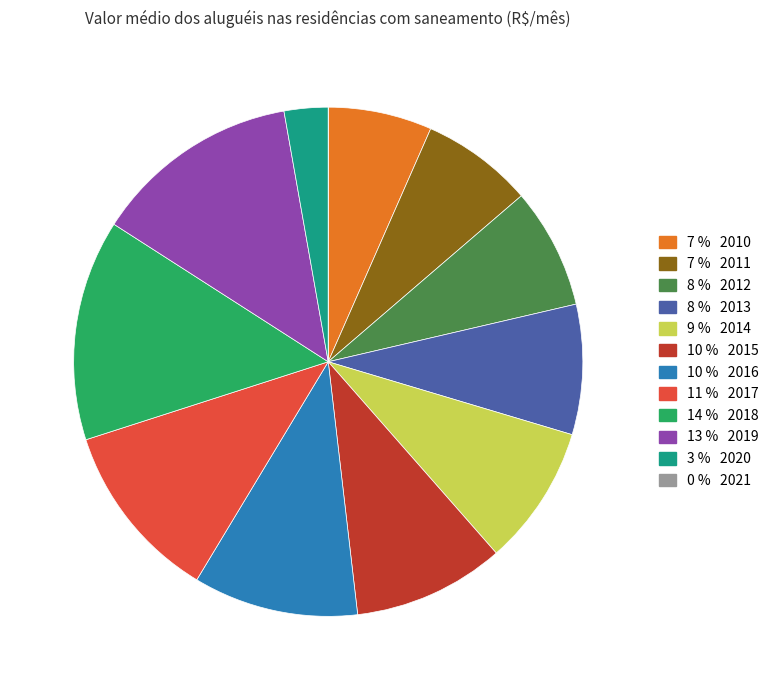

Is there any slice that represents more than half of the pie?

No